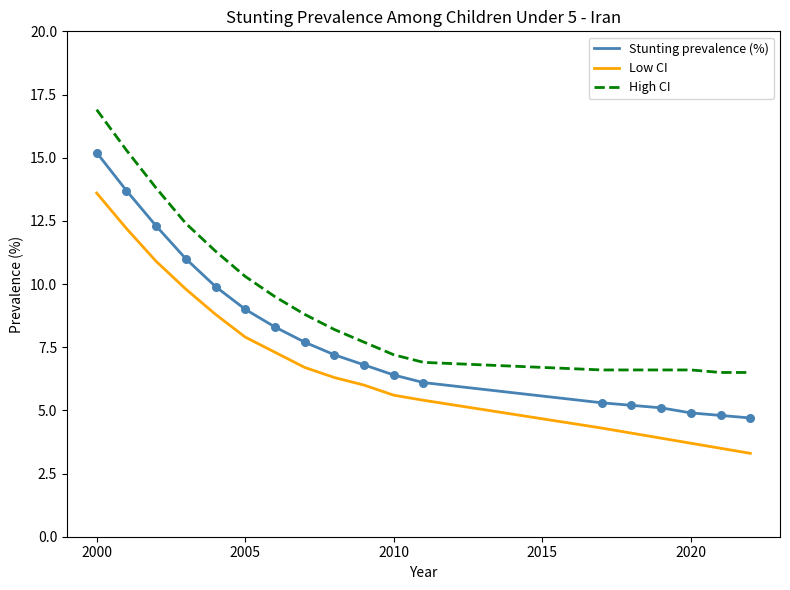

True or false: Stunting prevalence (%) and Low CI intersect in this chart.

False